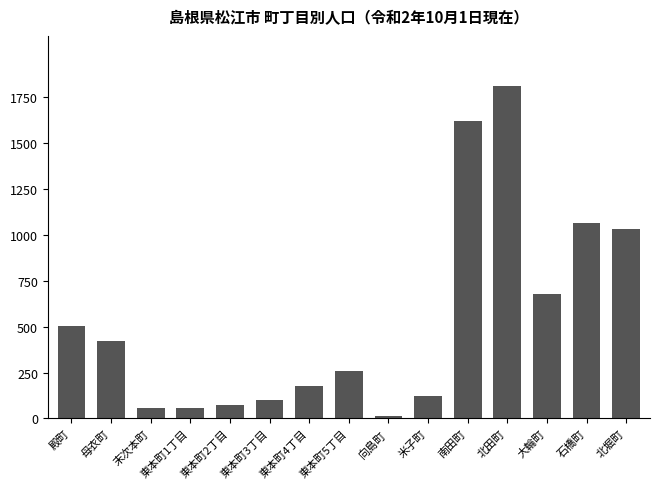

What position from the right is 北堀町?

1